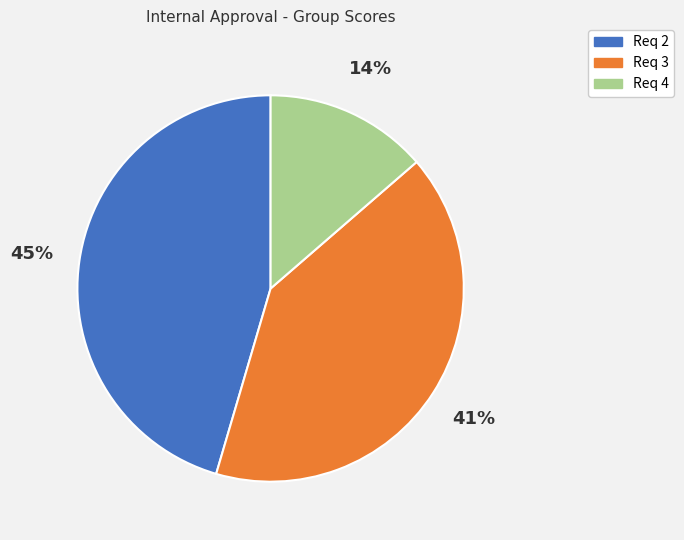

Which slice is the largest?

Req 2